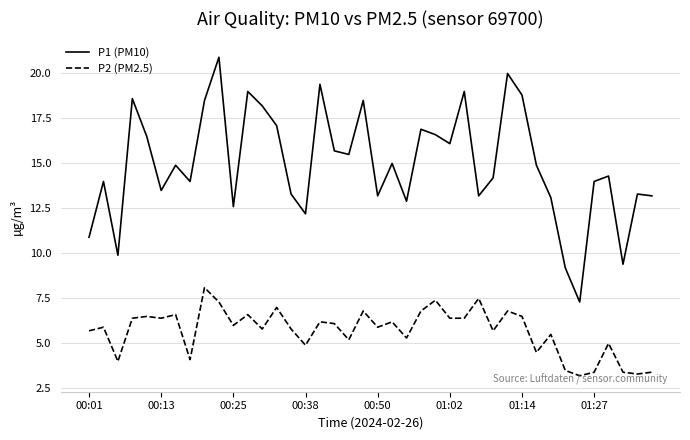

Which series has the largest total across all categories?

P1 (PM10)